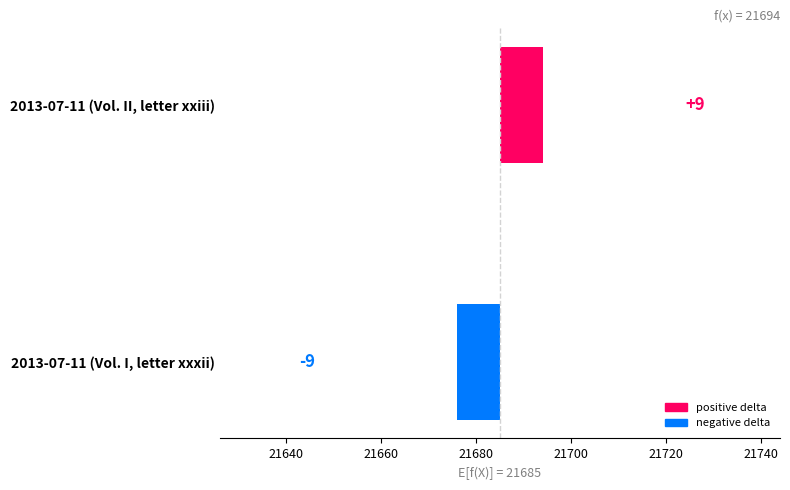

Count the values in the range -9 to 9.

2